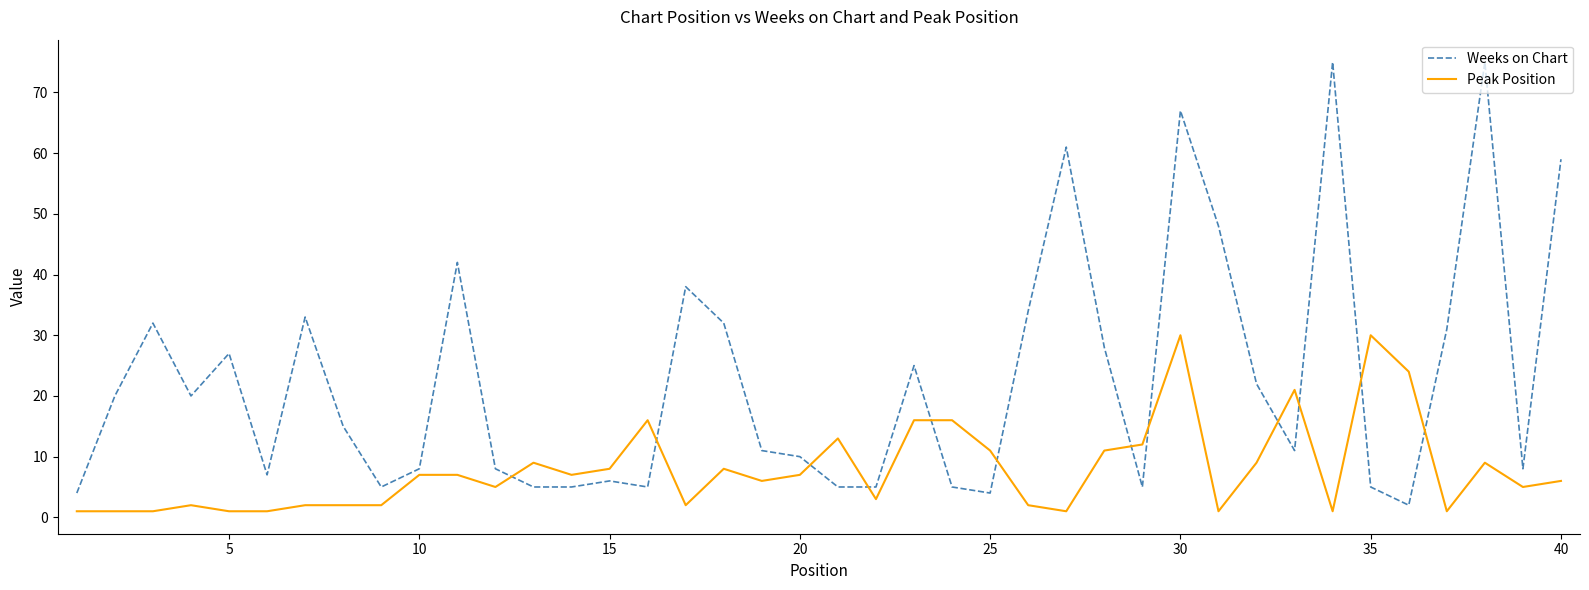

What is the greatest value displayed?

75